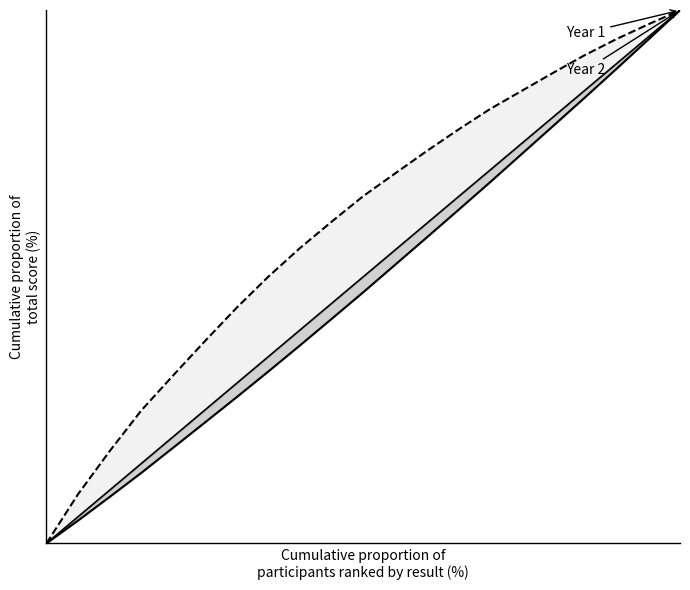

What is the average value of the Rezultāts (Year 1) series?

48.1